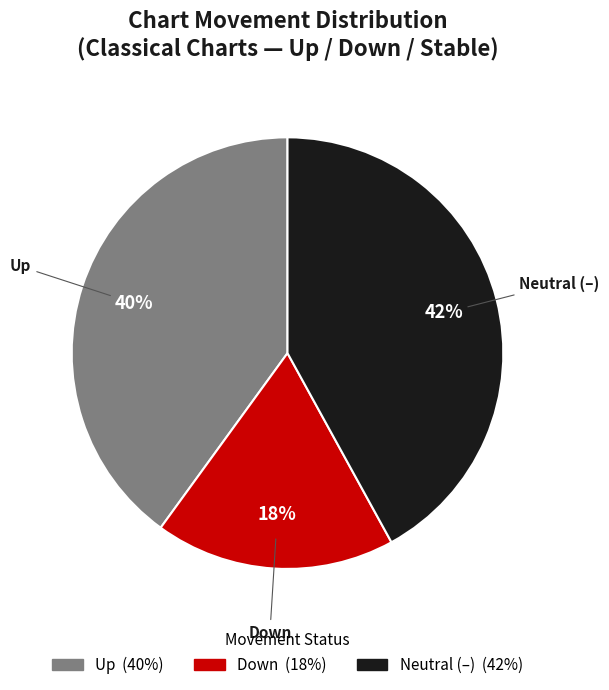

How many segments does this pie chart have?

3